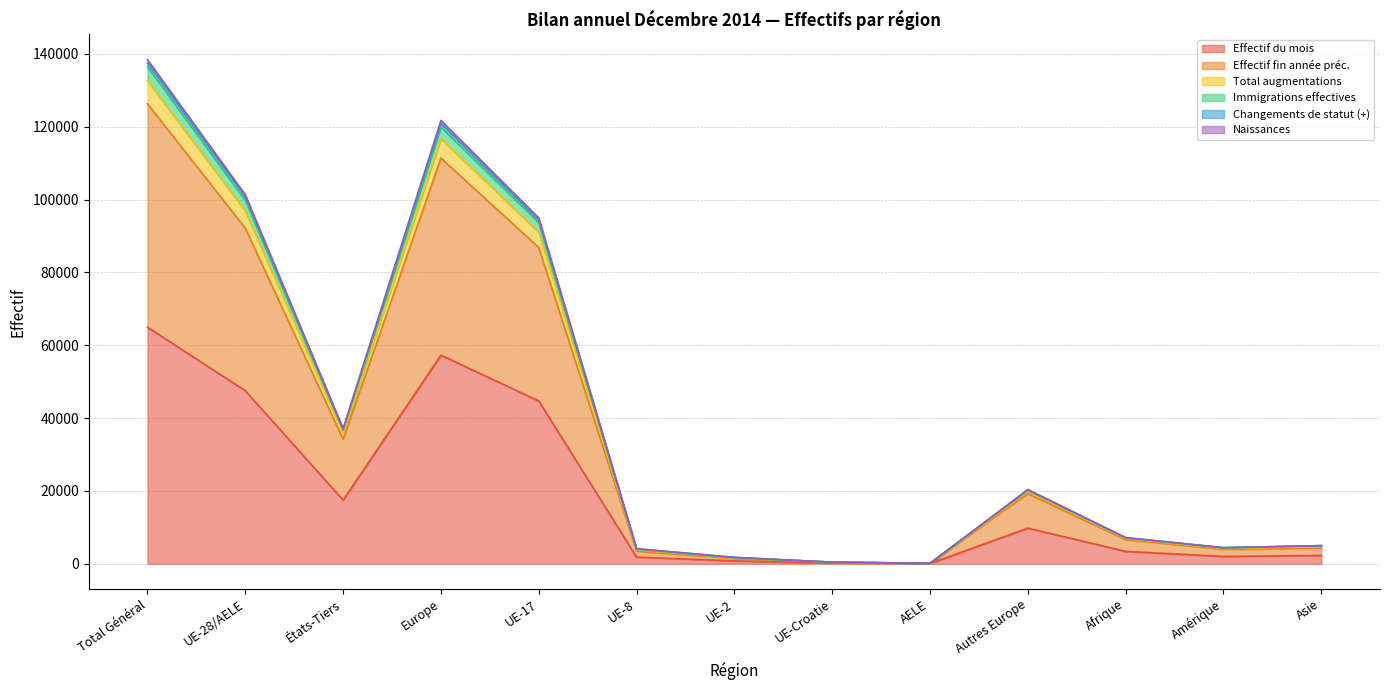

What is the maximum value shown in the chart?

138423